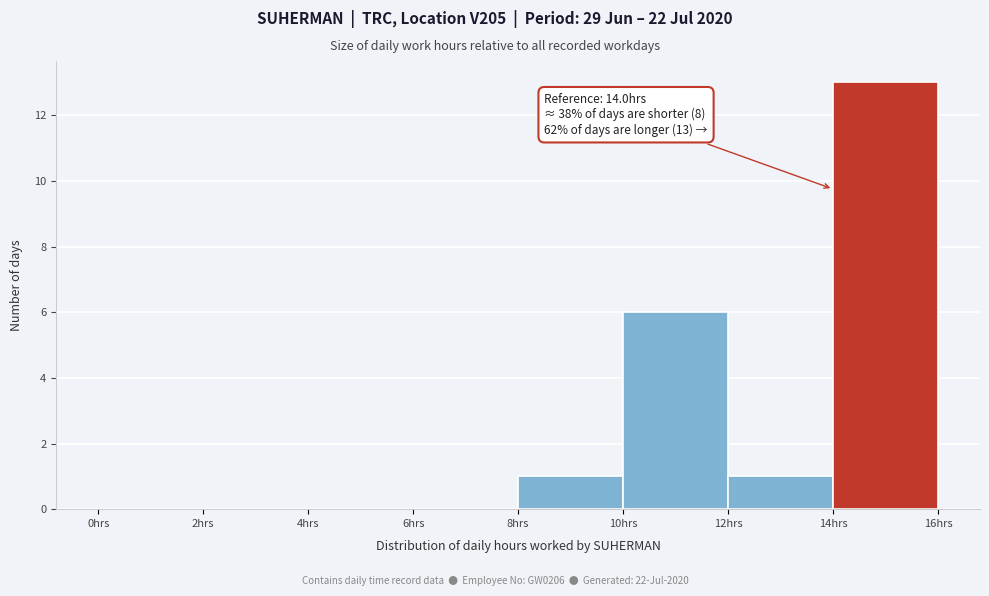

Over which range of the x-axis is the bar tallest?

14 to 16